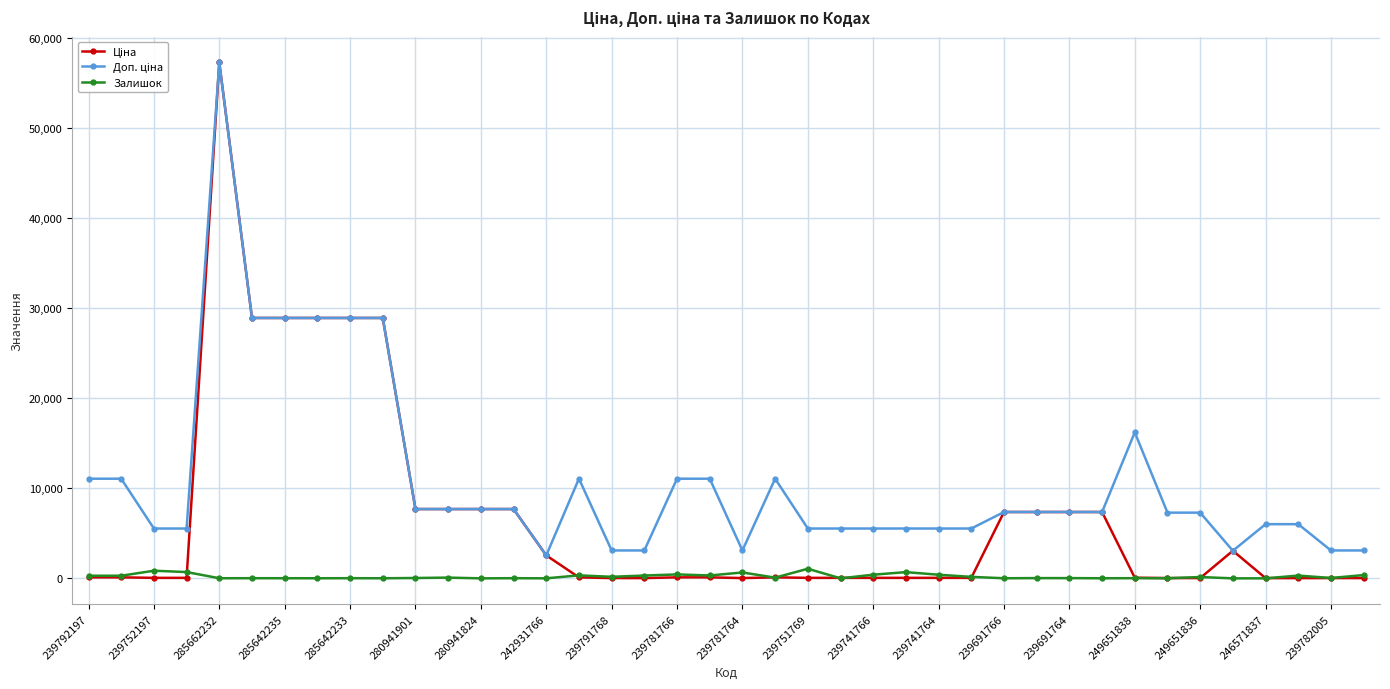

True or false: Залишок has more than 0 points higher than both neighbors.

True